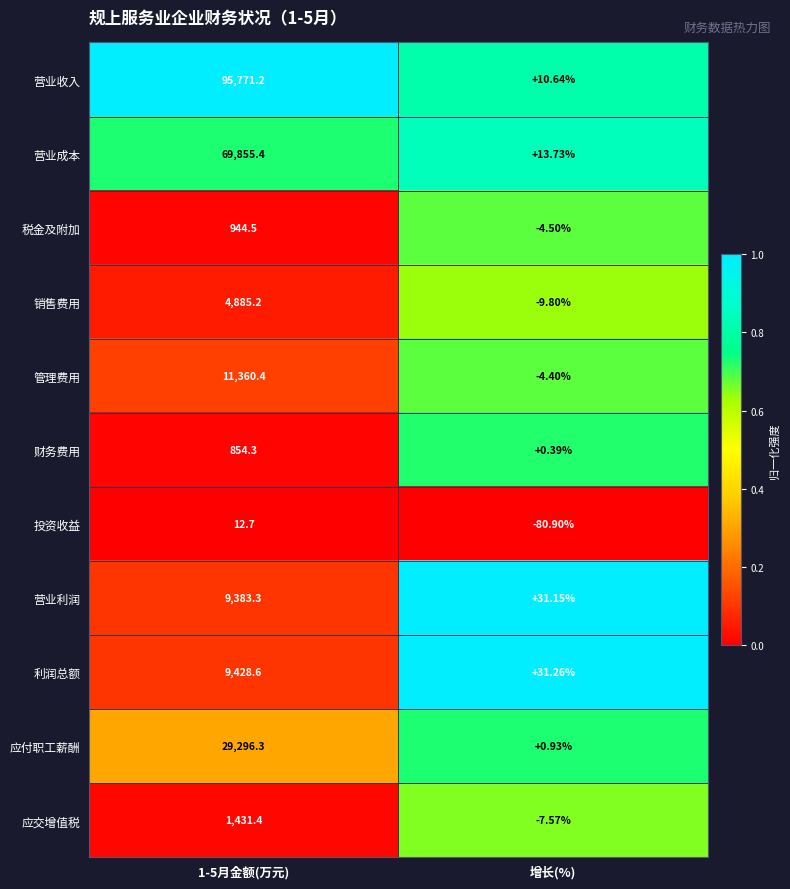

Which series has the largest total across all categories?

营业收入